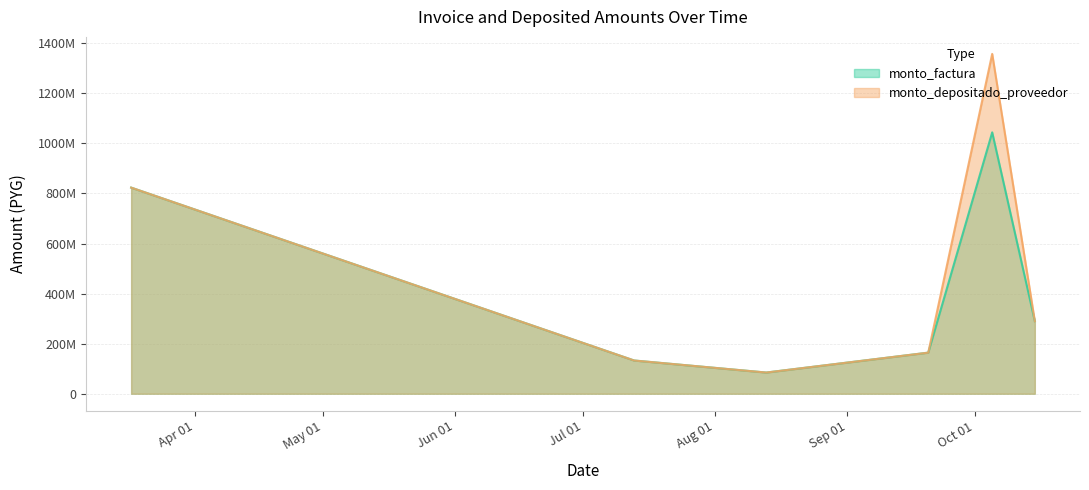

Which category has the highest value in the monto_factura series?

2010-10-05